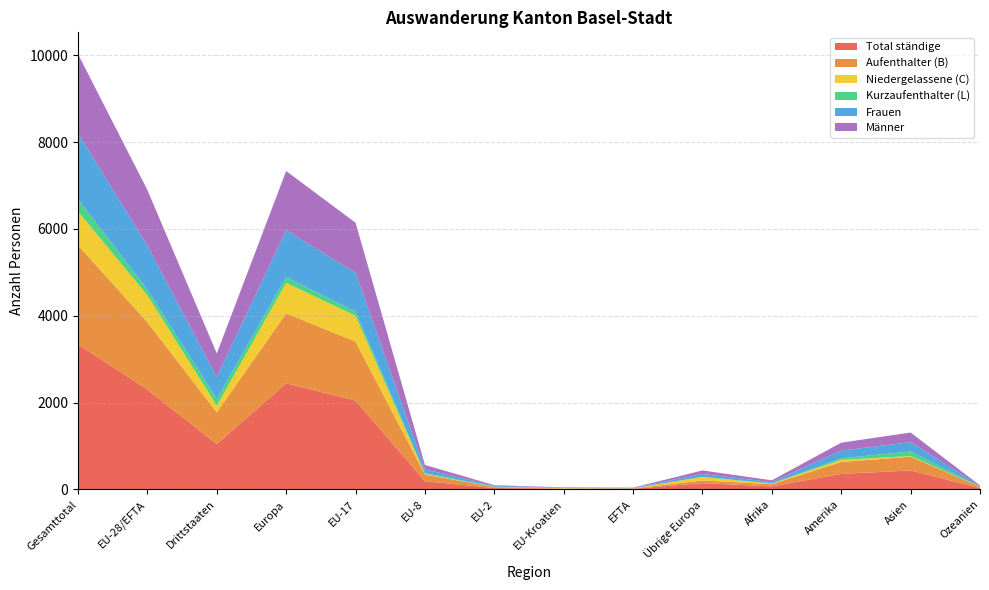

Reading left to right, transcribe all the data shown in this chart.

Total ständige: 3343	2299	1044	2445	2048	188	33	16	14	146	70	359	437	31
Aufenthalter (B): 2284	1552	732	1613	1358	156	22	5	11	61	52	273	317	28
Niedergelassene (C): 776	620	156	699	595	11	3	10	1	79	11	50	14	2
Kurzaufenthalter (L): 283	127	156	133	95	21	8	1	2	6	7	36	106	1
Frauen: 1521	1016	505	1081	894	86	23	5	8	65	29	179	215	16
Männer: 1822	1283	539	1364	1154	102	10	11	6	81	41	180	222	15